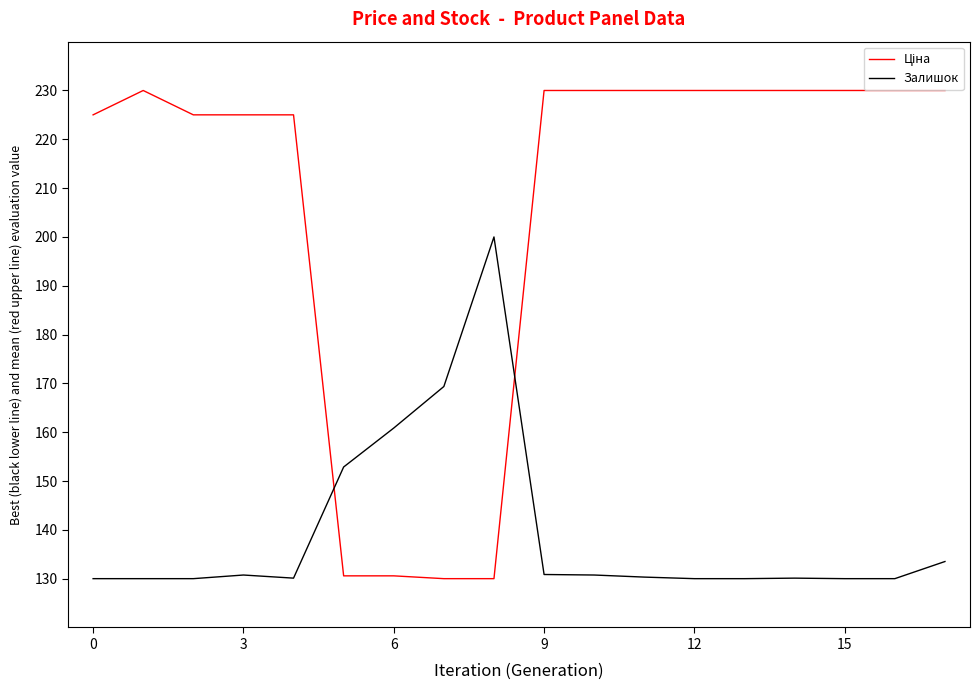

What is the smallest value displayed?

130.0